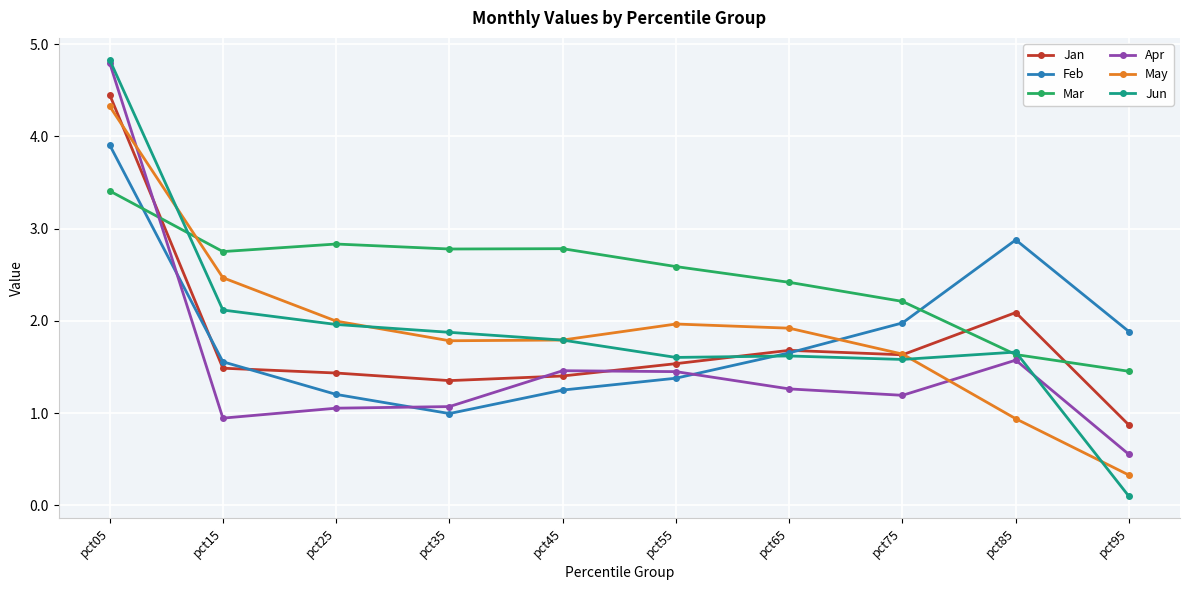

How many lines are shown in the chart?

6